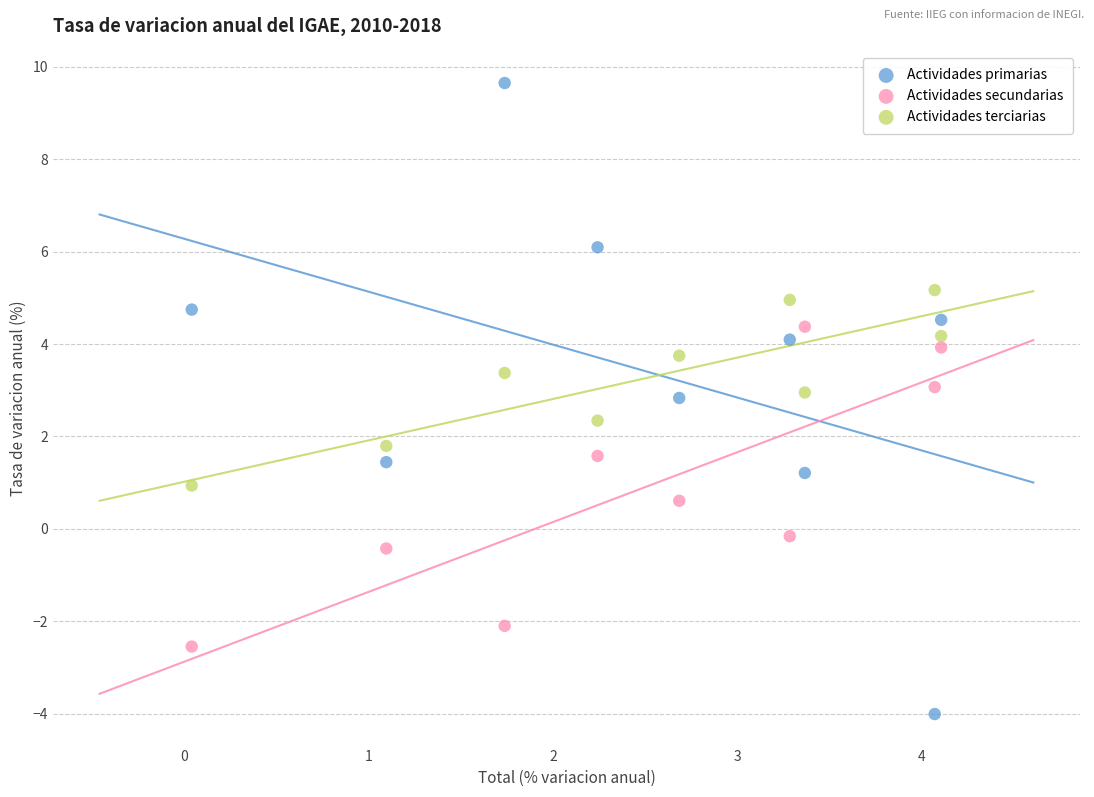

What are all the series names shown in the legend?

Actividades primarias, Actividades secundarias, Actividades terciarias